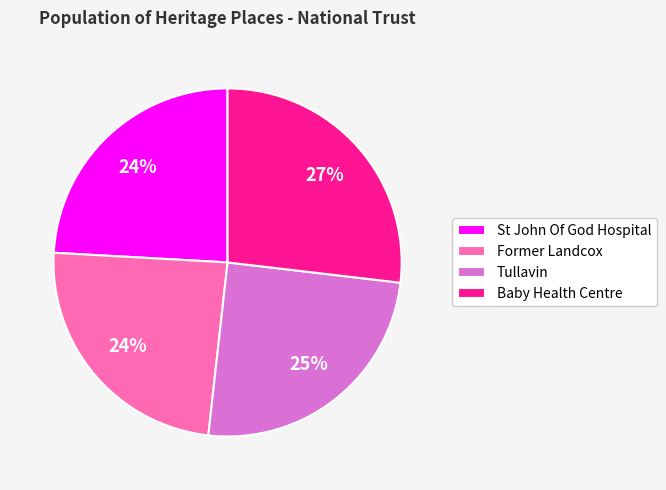

To the nearest percent, what is the difference between the largest and smallest slice percentages?

3%